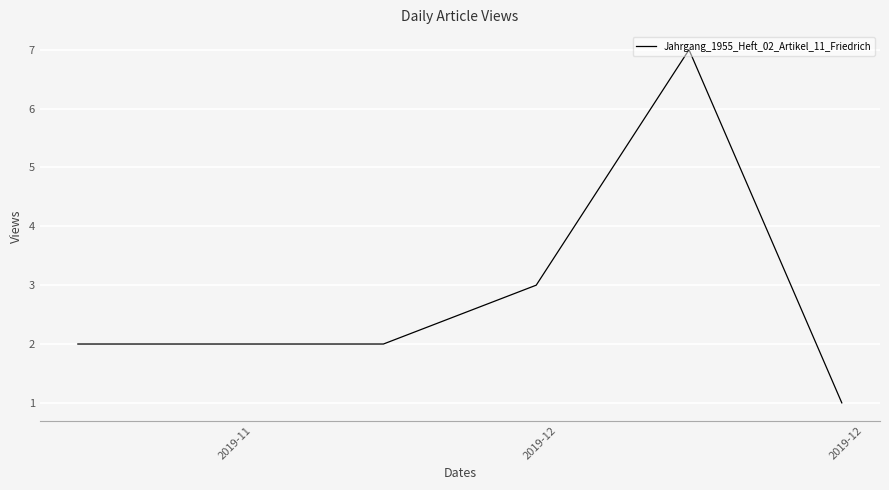

How many values are between 2 and 3?

4